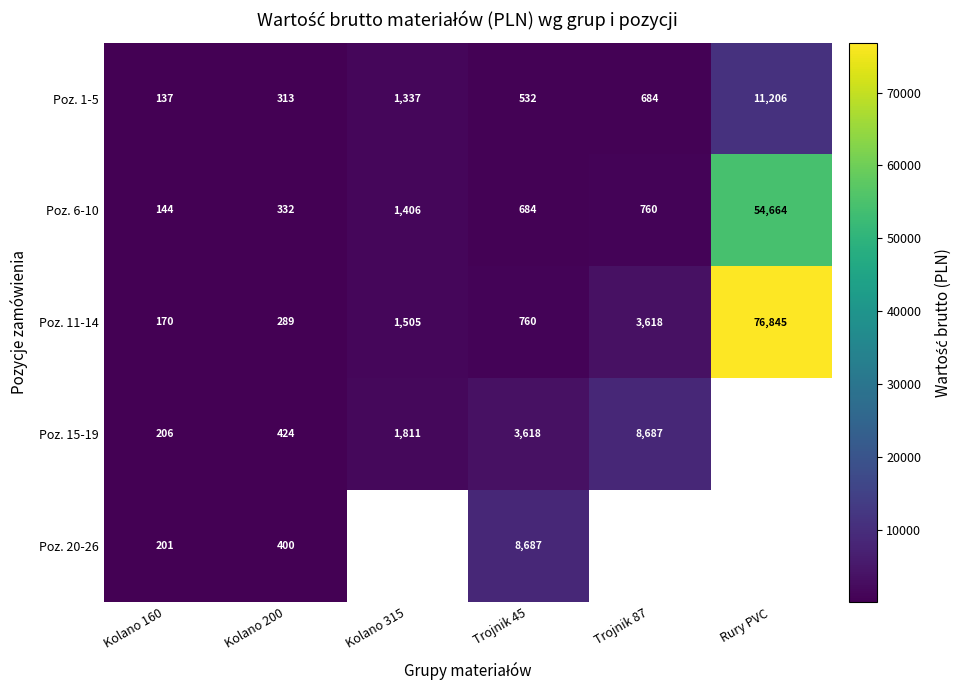

True or false: Poz. 15-19 has a value of 5221.1 at Trojnik 45.

False